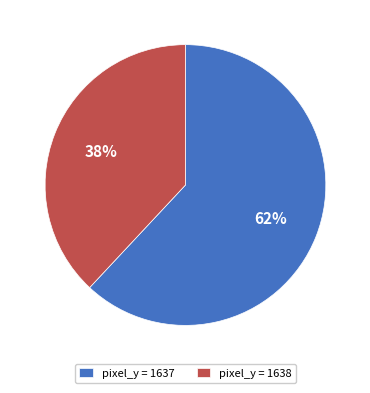

Which category accounts for the majority?

pixel_y = 1637